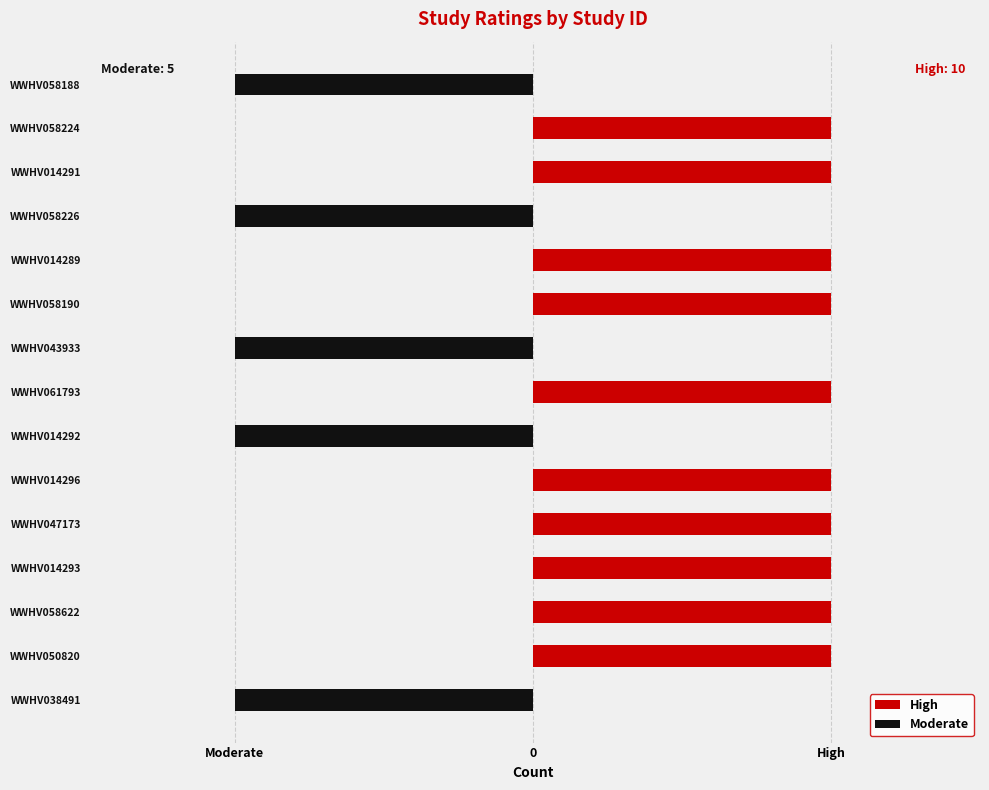

List the series in order of their overall mean, lowest first.

Moderate, High